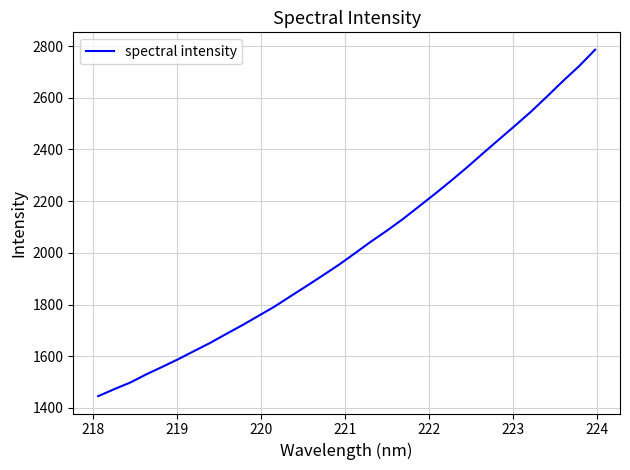

What is the difference between the maximum and minimum values?

1340.2